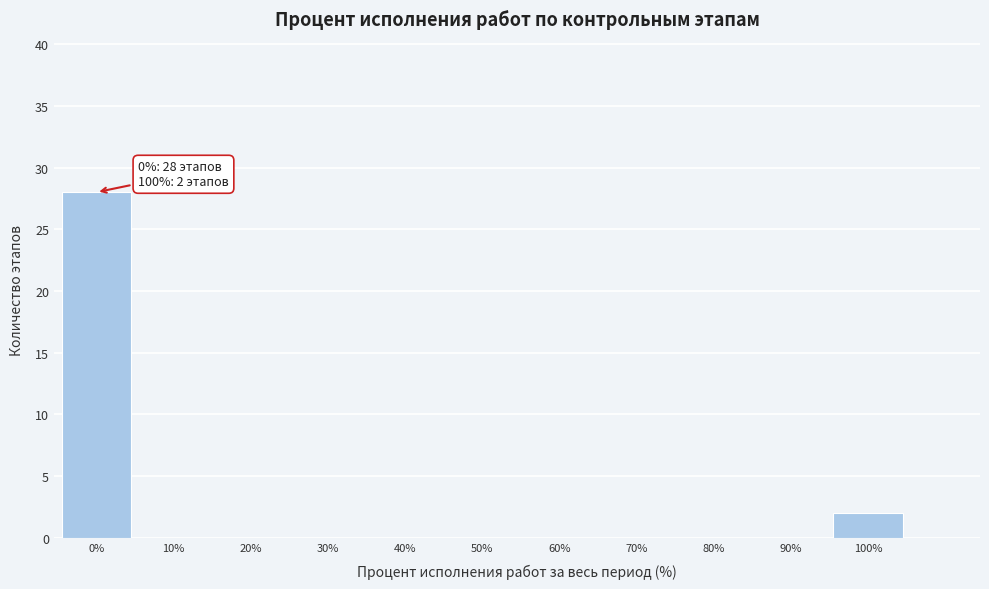

Reading left to right, what are all the values shown in this chart?

0%=28	10%=0	20%=0	30%=0	40%=0	50%=0	60%=0	70%=0	80%=0	90%=0	100%=2